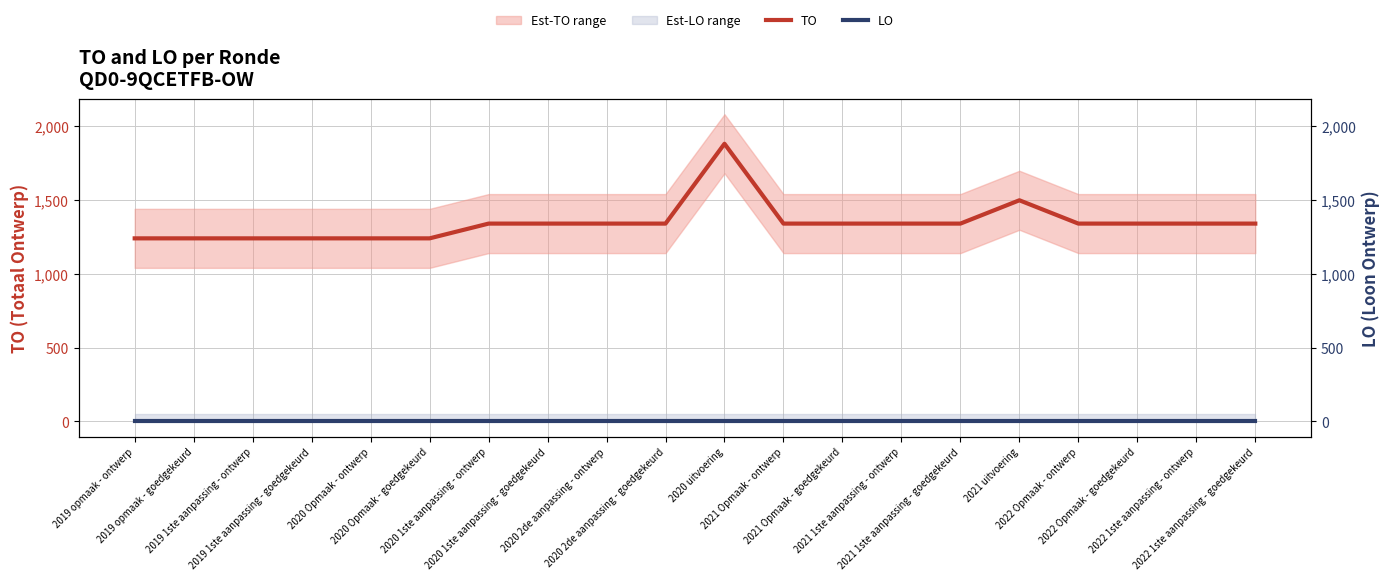

What is the label of the 6th point from the left?

2020 Opmaak - goedgekeurd